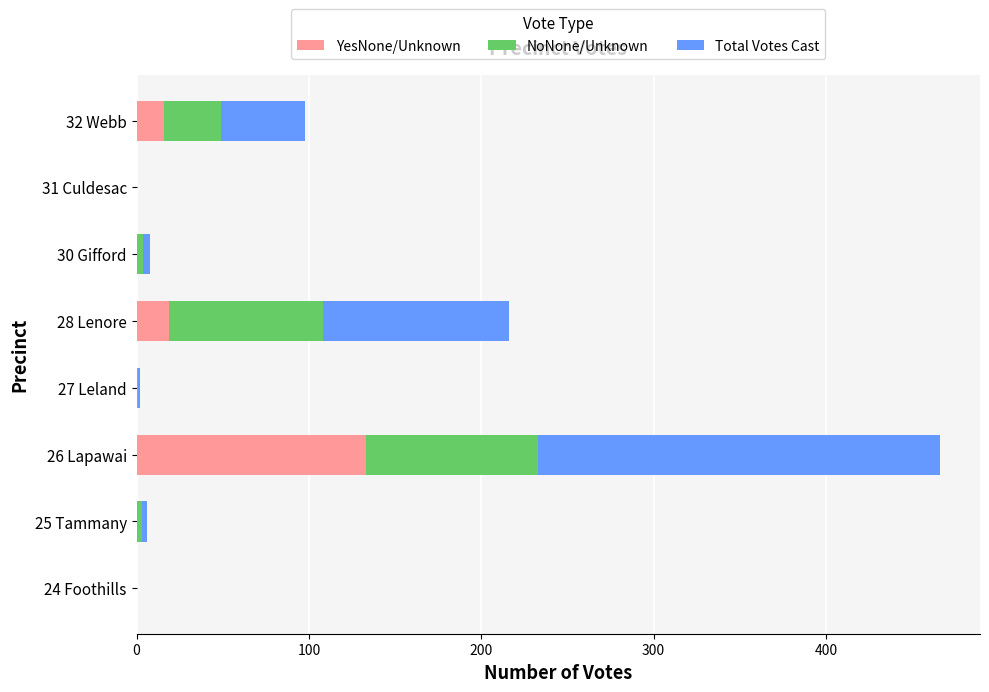

At which category is the sum across all series the highest?

26 Lapawai